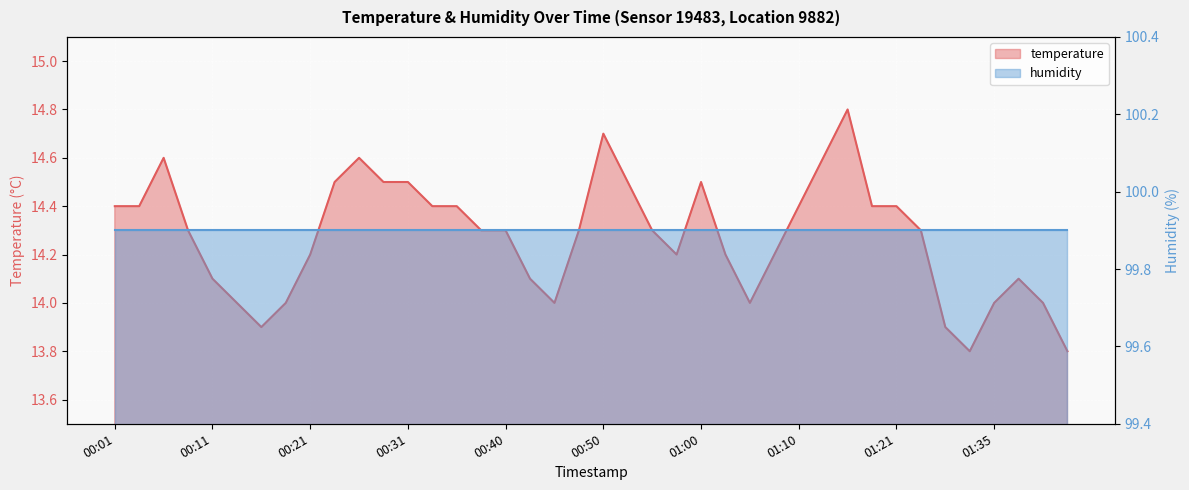

Where is the data nearest to the value 14?

00:13